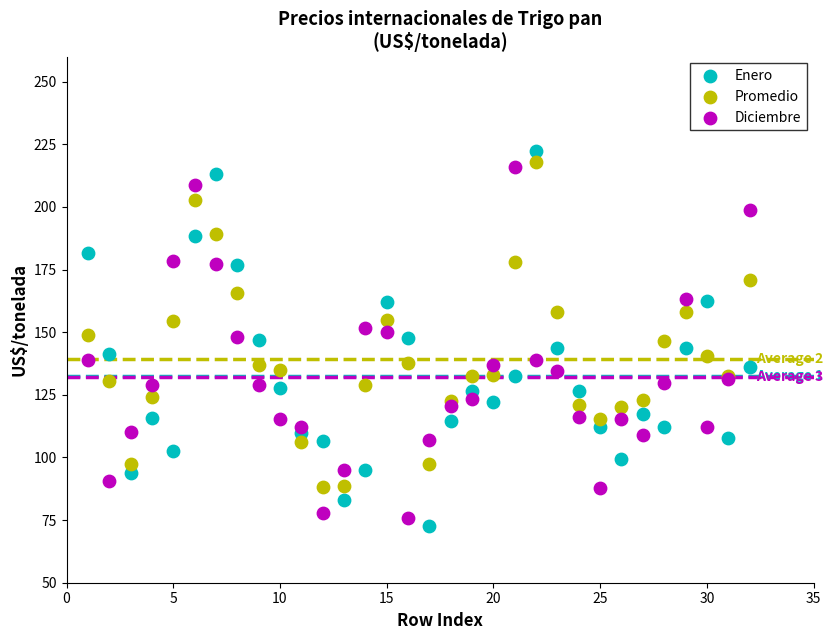

What is the X range (max minus min) for the scatter plot?

31.0